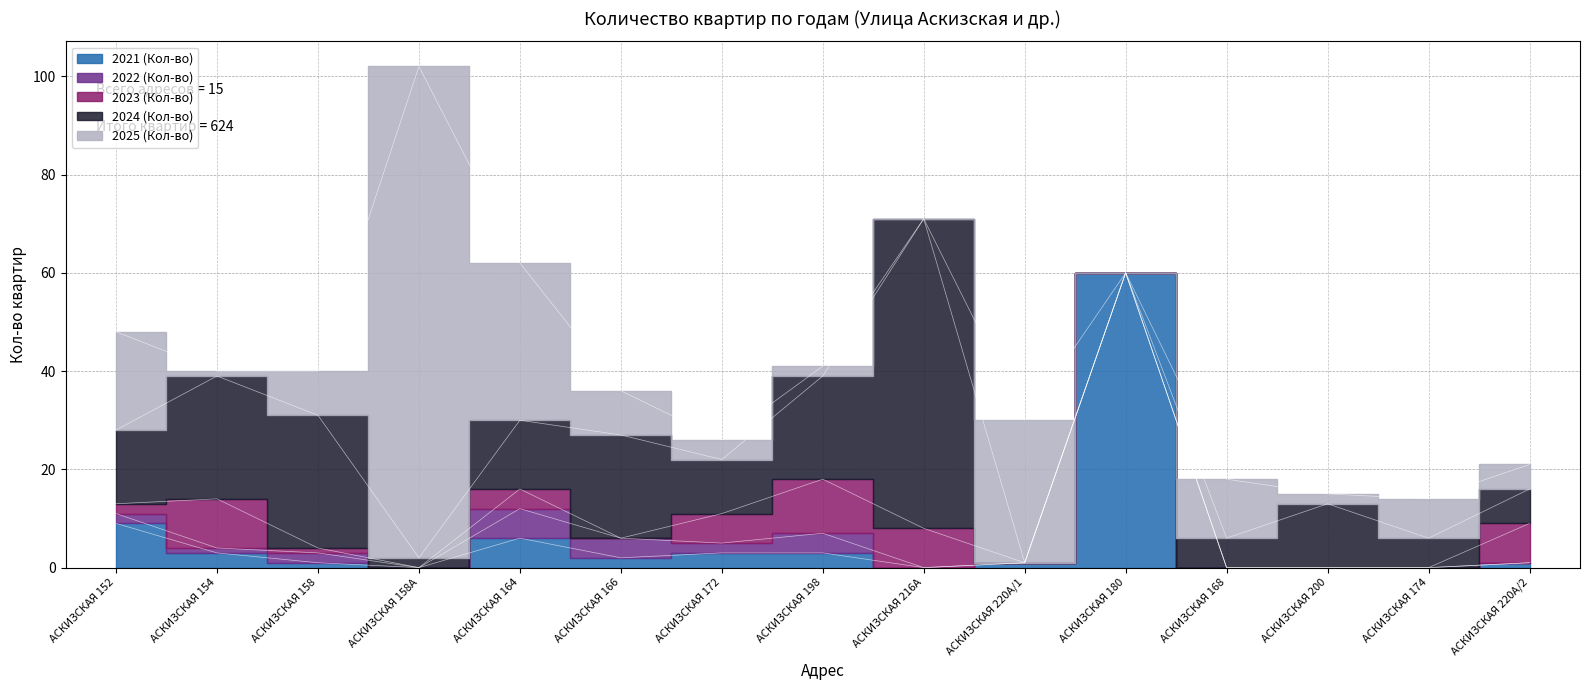

True or false: 2025 (Кол-во) has a value of 52 at АСКИЗСКАЯ 164.

False